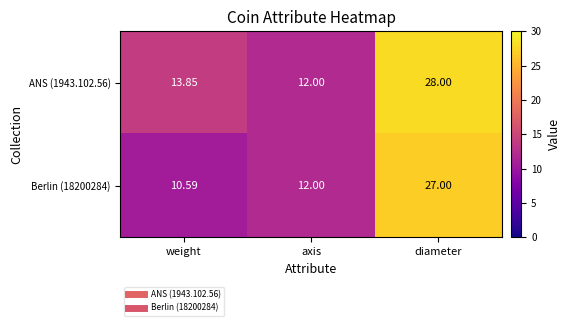

Between weight and axis, which series saw the biggest shift?

ANS (1943.102.56)